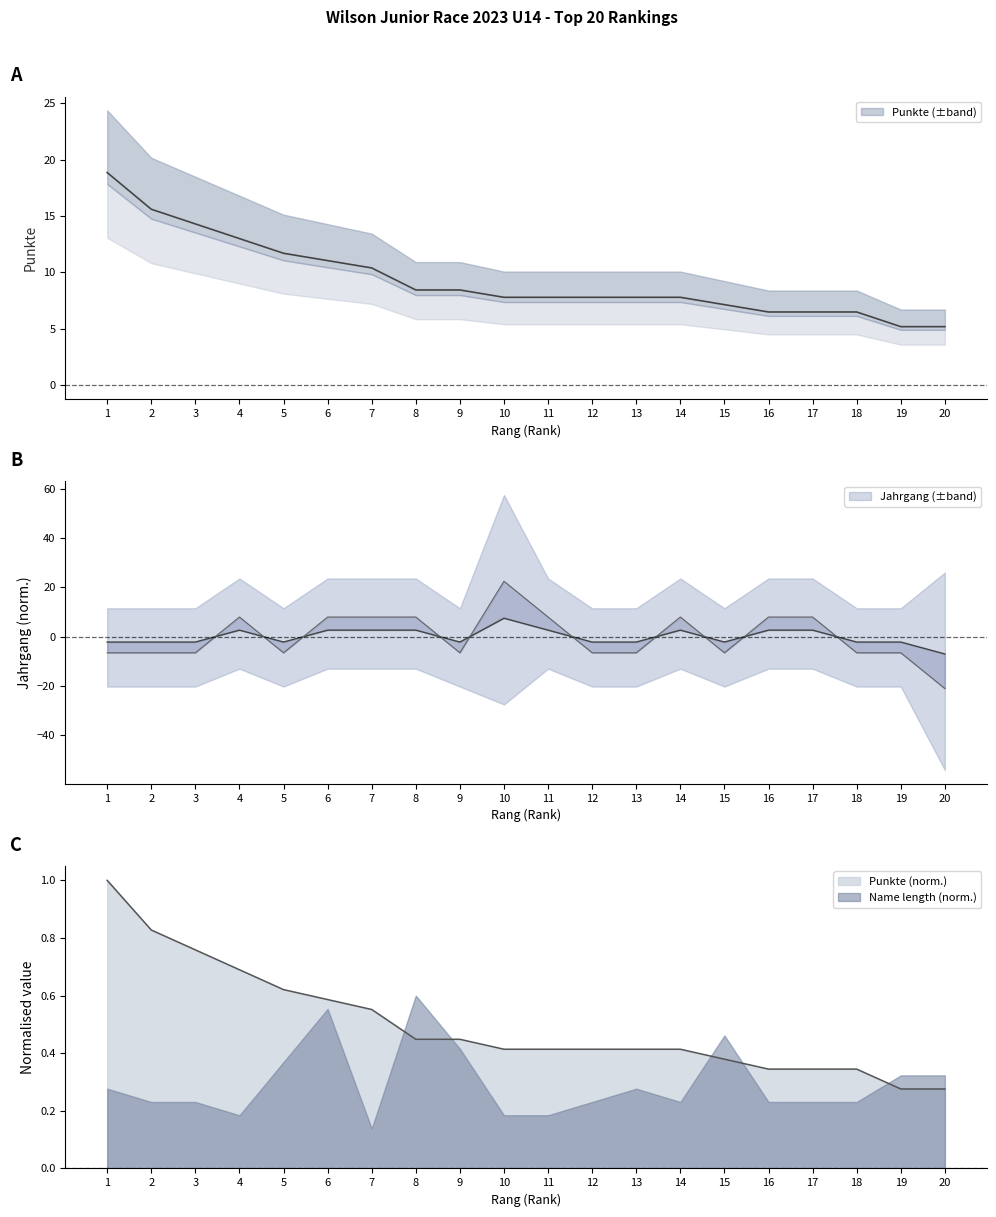

Which series has the widest spread of values?

Jahrgang